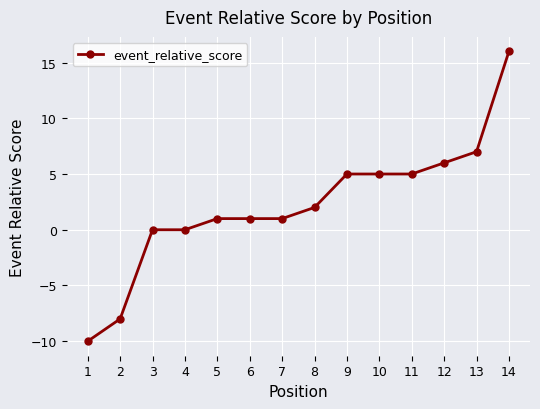

How many data points are less than 2?

7